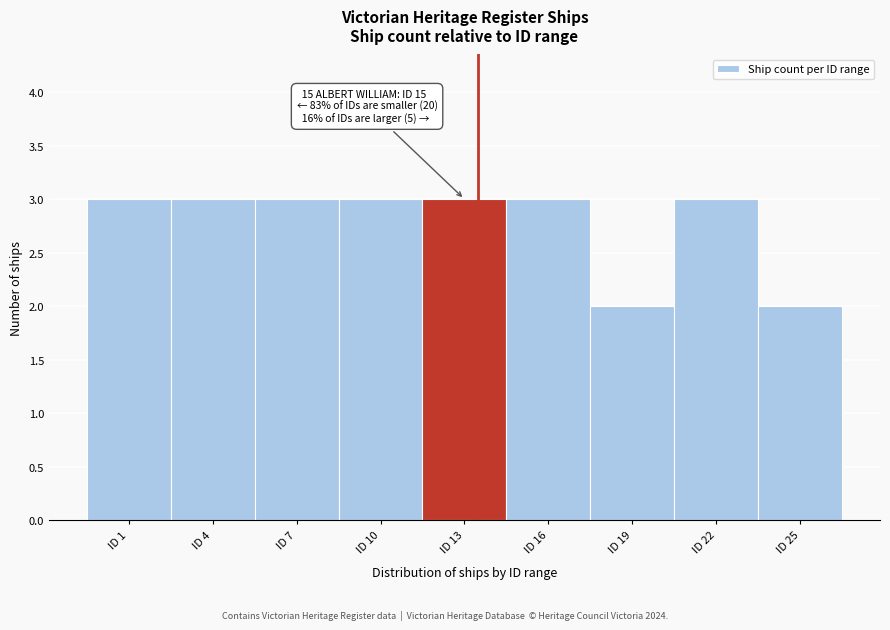

Reading left to right, transcribe all the data shown in this chart.

ID 1=3	ID 4=3	ID 7=3	ID 10=3	ID 13=3	ID 16=3	ID 19=2	ID 22=3	ID 25=2